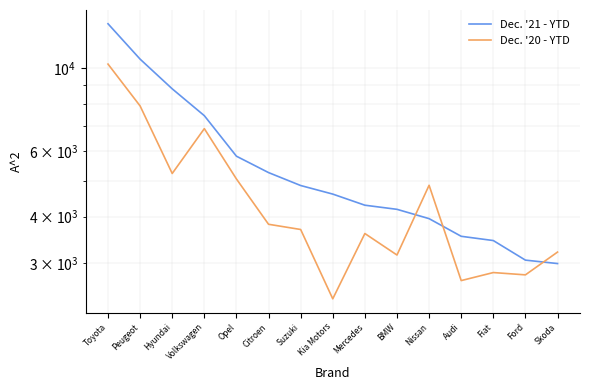

Rank the series at Ford from highest to lowest value.

Dec. '21 - YTD, Dec. '20 - YTD